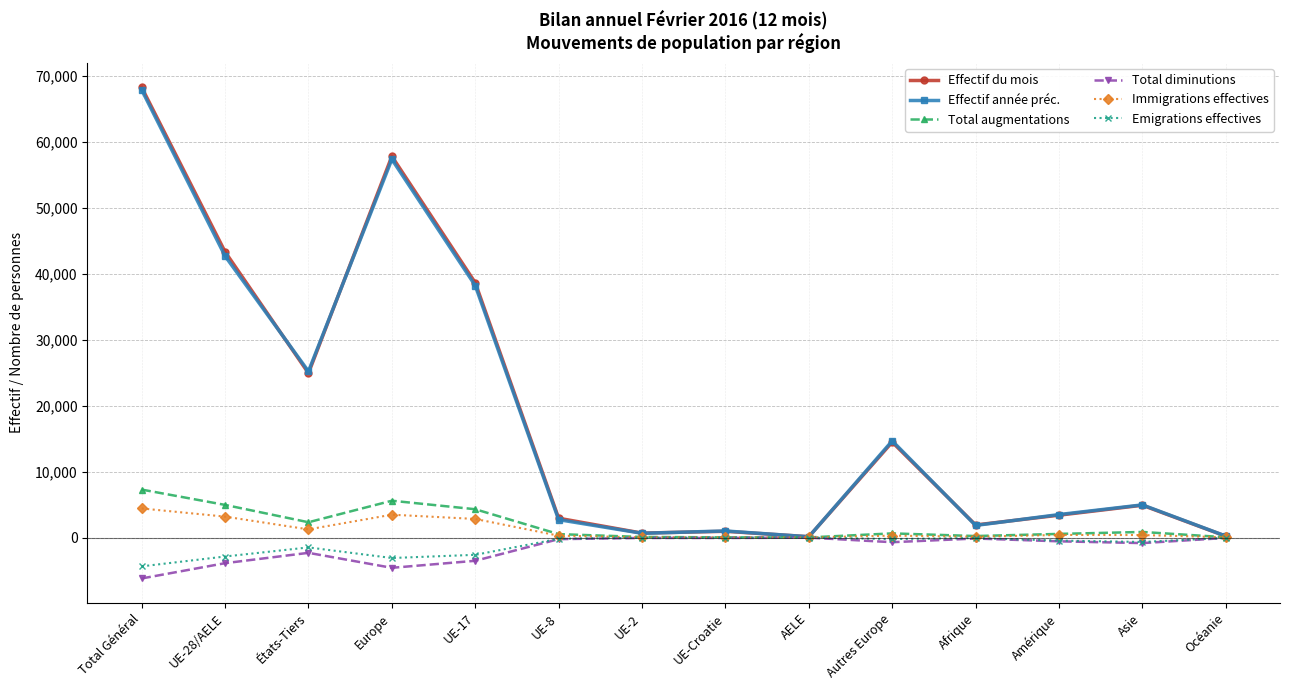

What is the label of the 5th point from the right?

Autres Europe